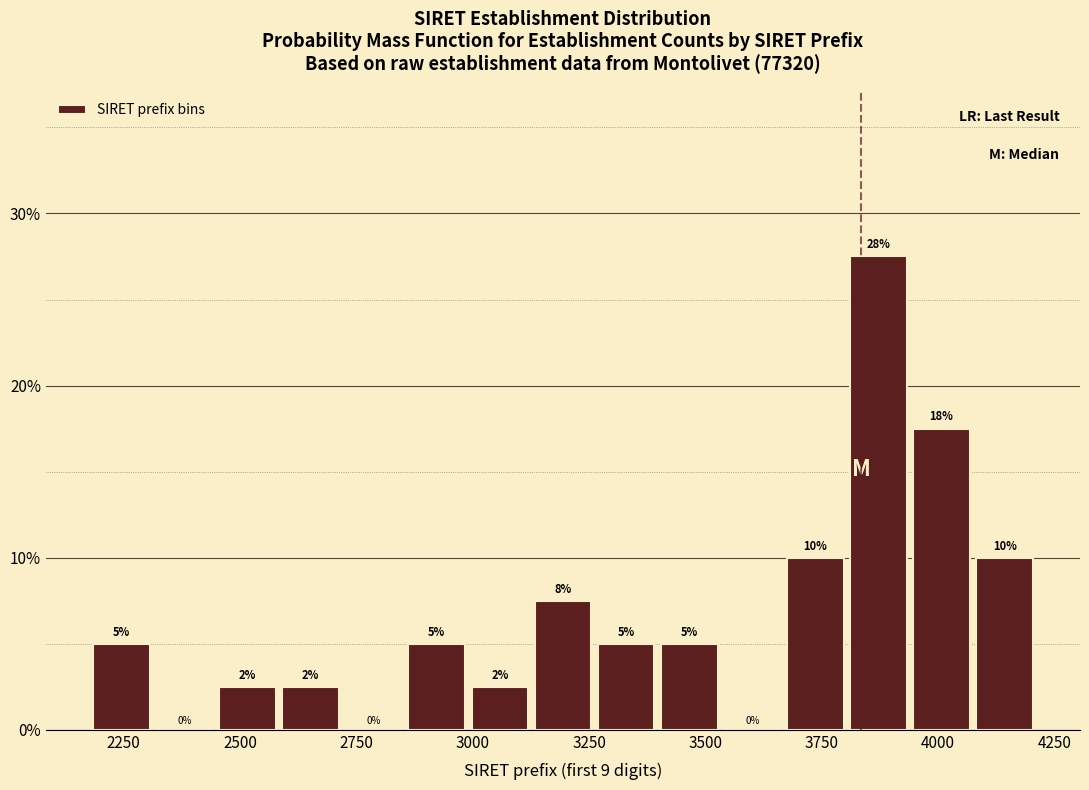

Read against the x-axis, roughly where is the centre of the tallest bar?

3850